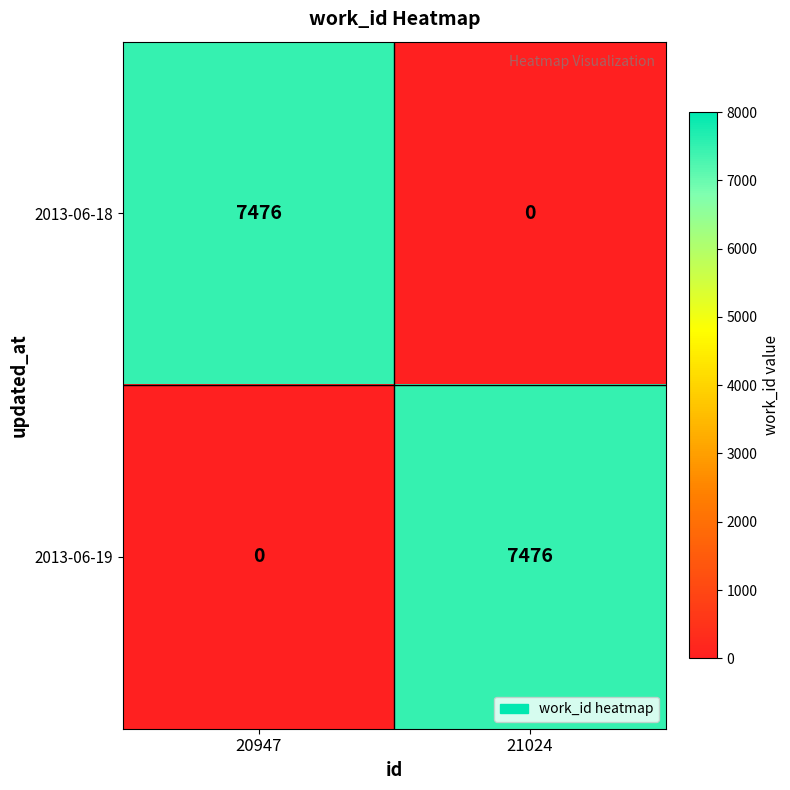

At which label does 2013-06-19 reach its minimum?

20947